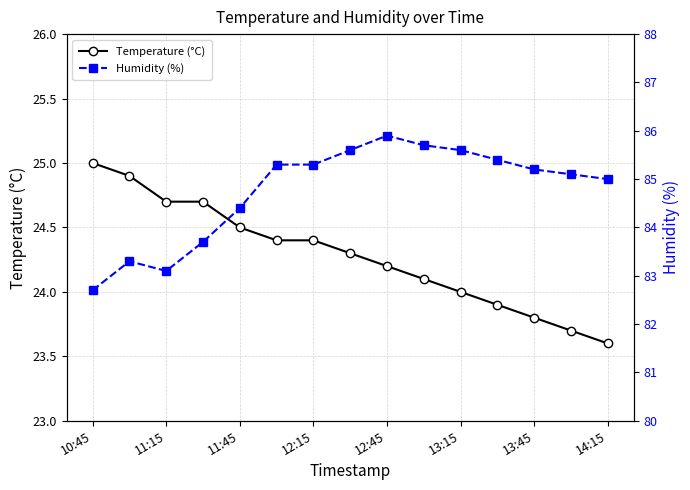

What is the lowest value of the Temperature (°C) series?

23.6